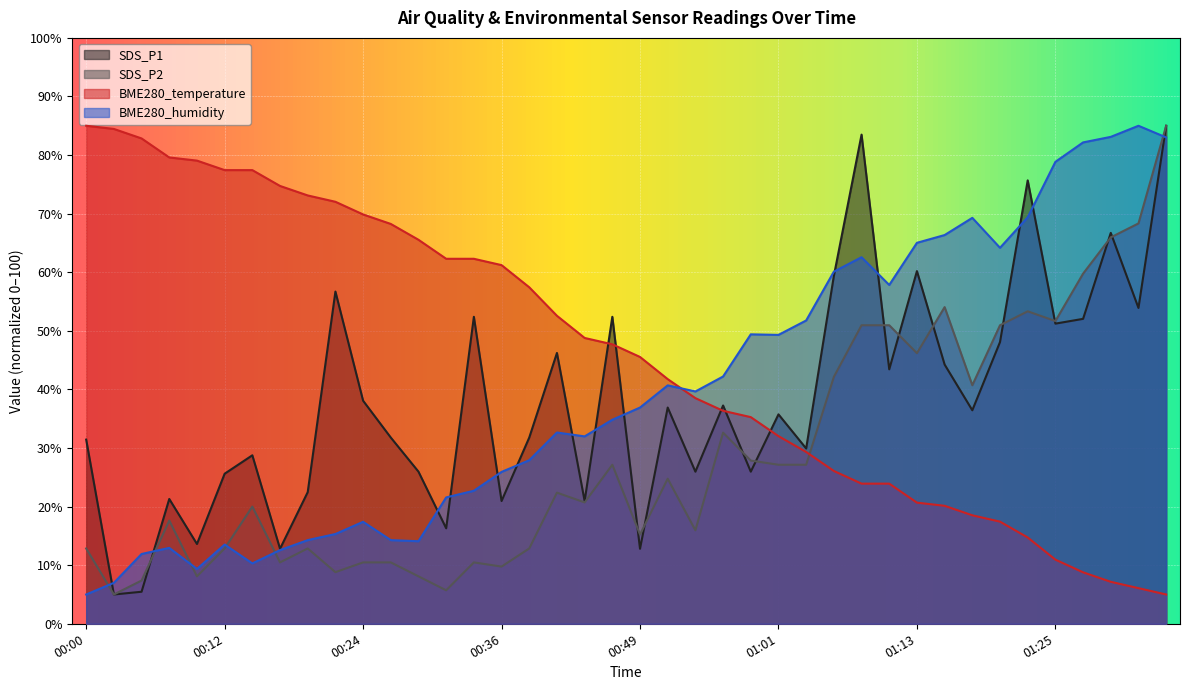

What is the label of the 37th point from the left?

01:28